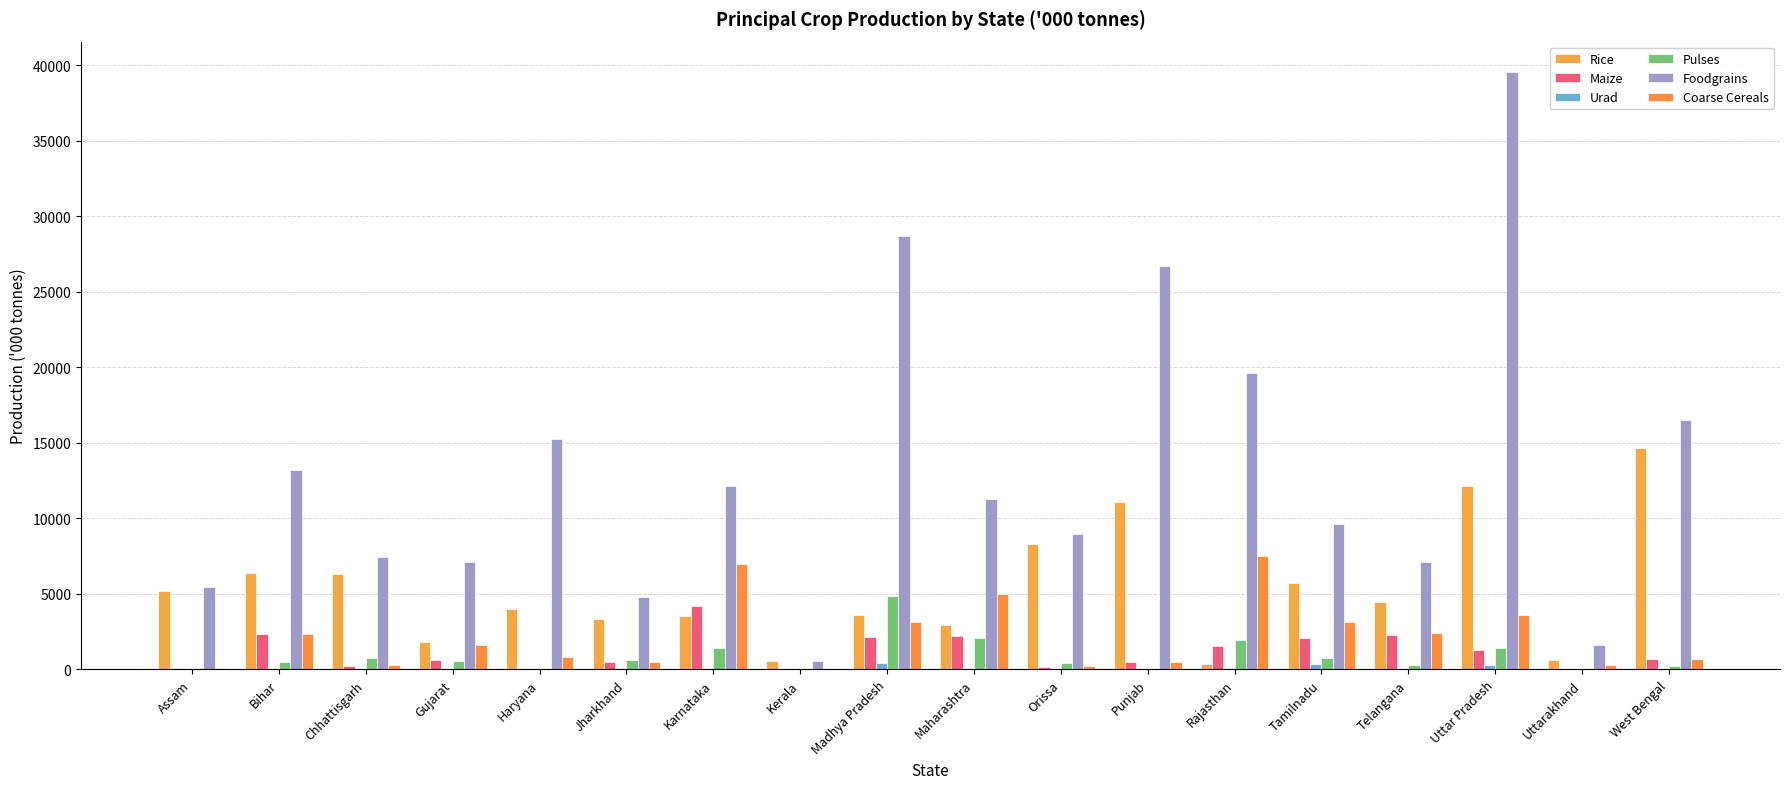

How many values in the Rice series exceed 4440?

9